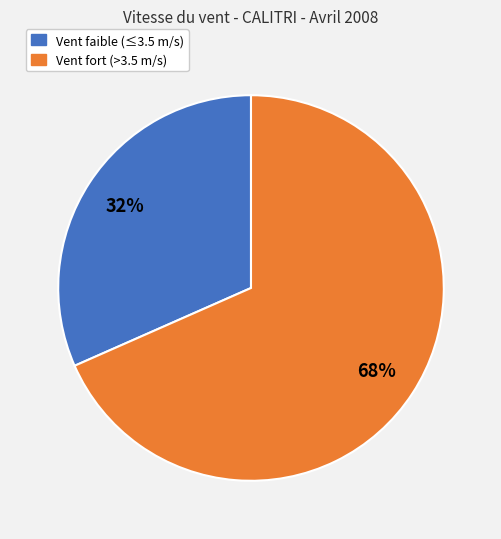

Count the number of slices in the pie.

2